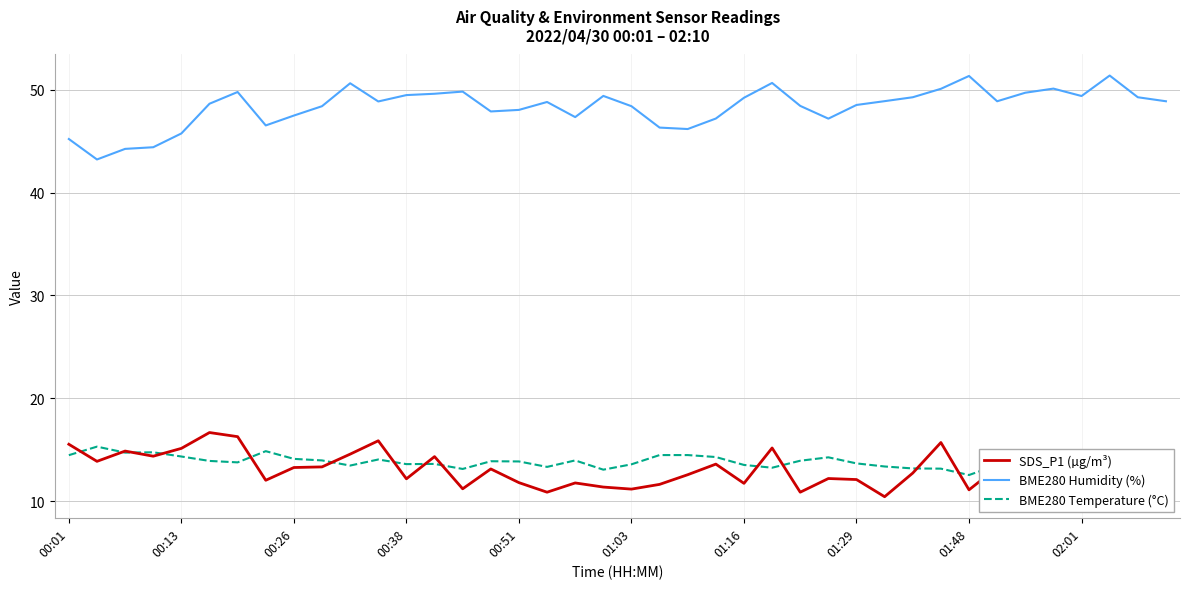

What is the lowest value of the BME280 Temperature (°C) series?

12.5